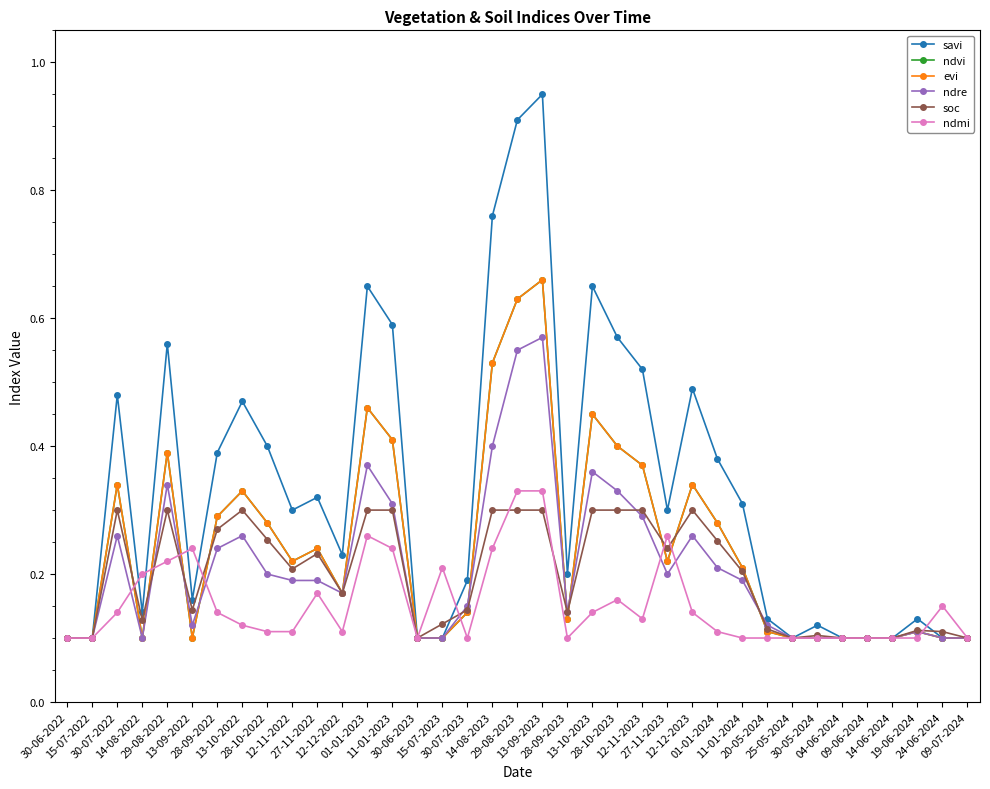

What is the total value across all series at 15-07-2023?

0.7